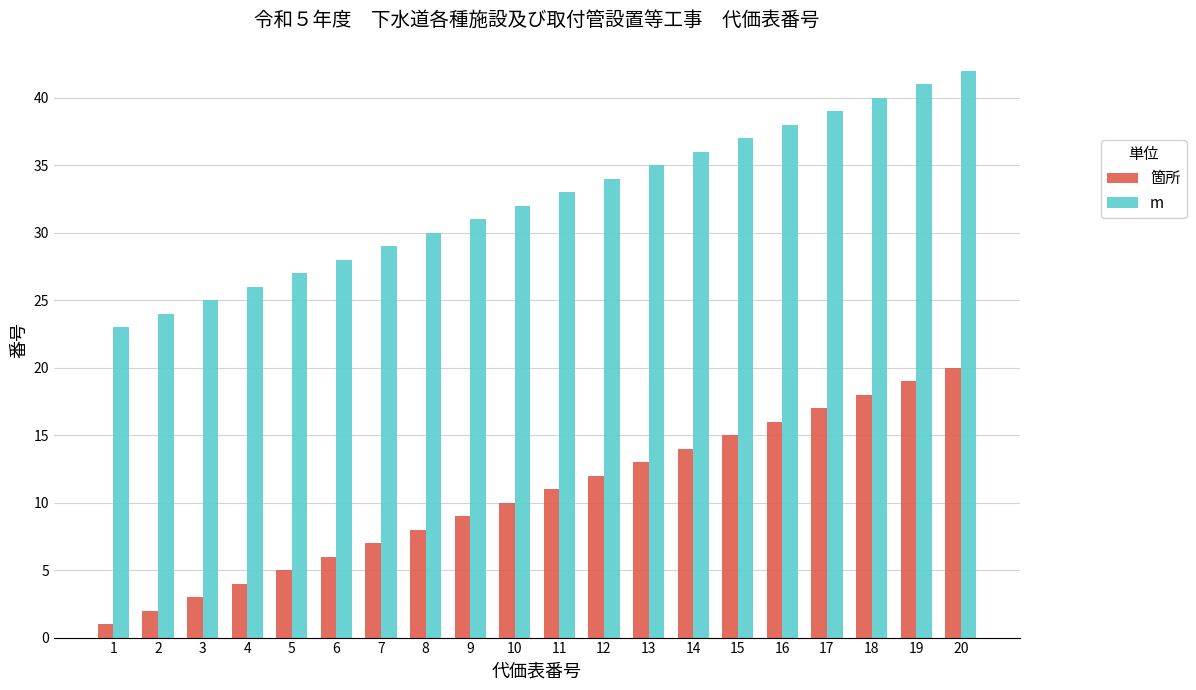

What is the highest value of the m series?

42